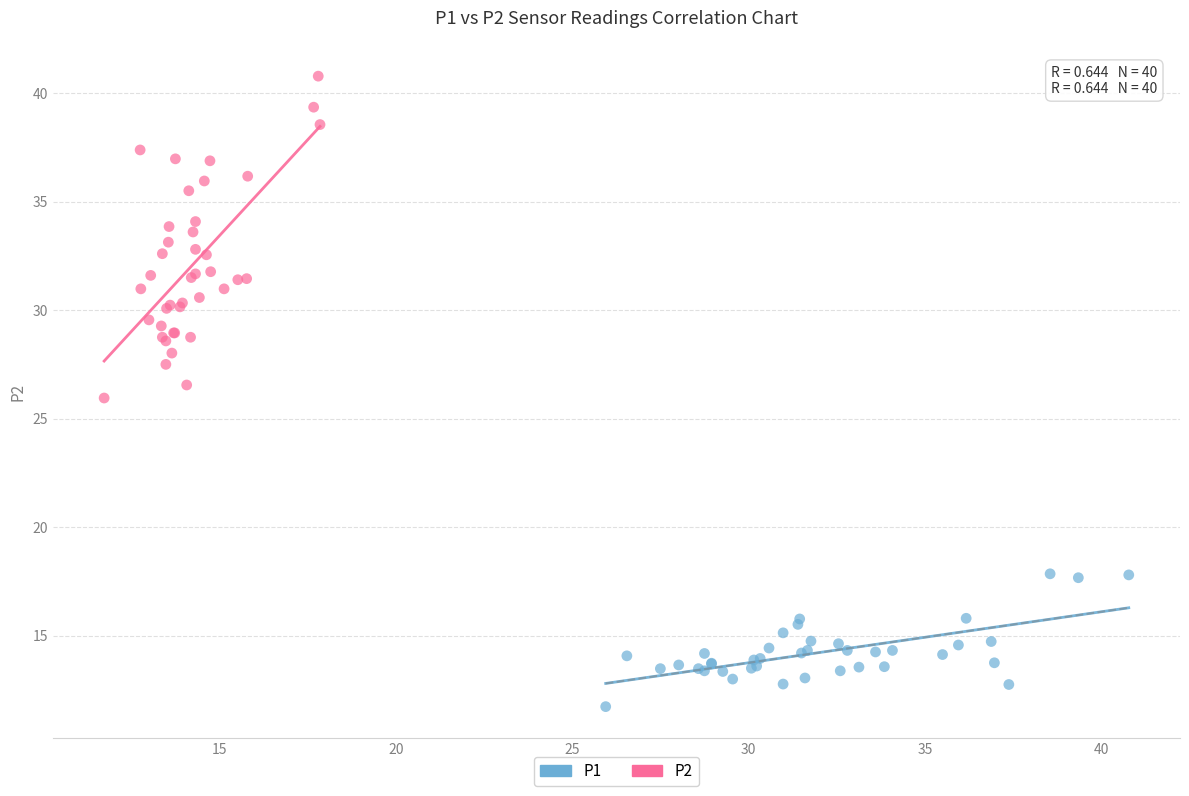

Which series reaches the minimum Y coordinate?

P1